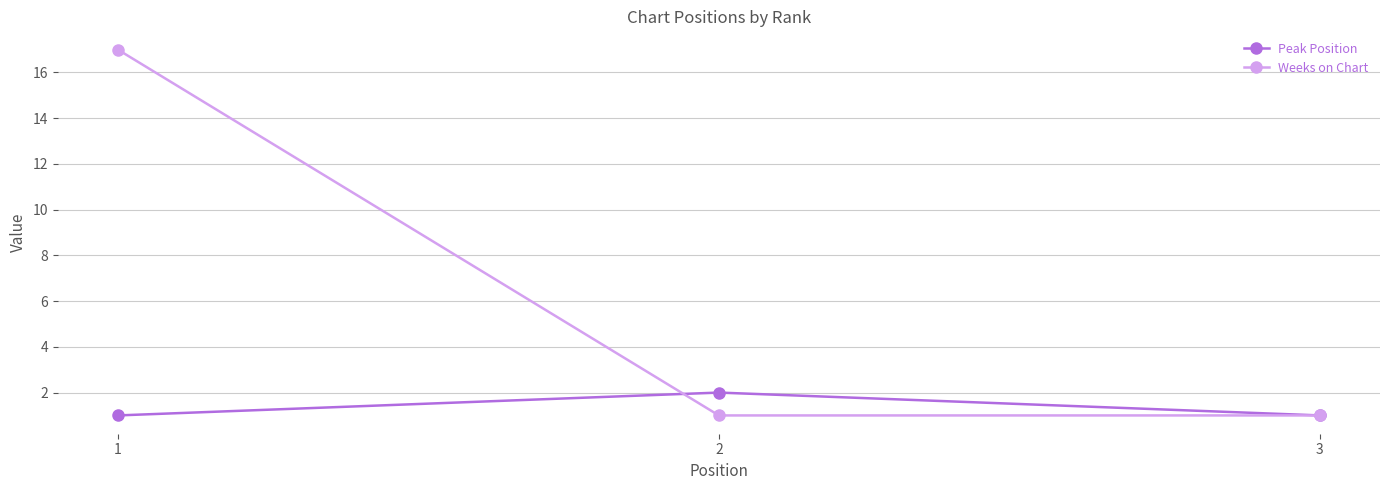

Reading left to right, list all the values displayed in this chart.

Peak Position: 1	2	1
Weeks on Chart: 17	1	1